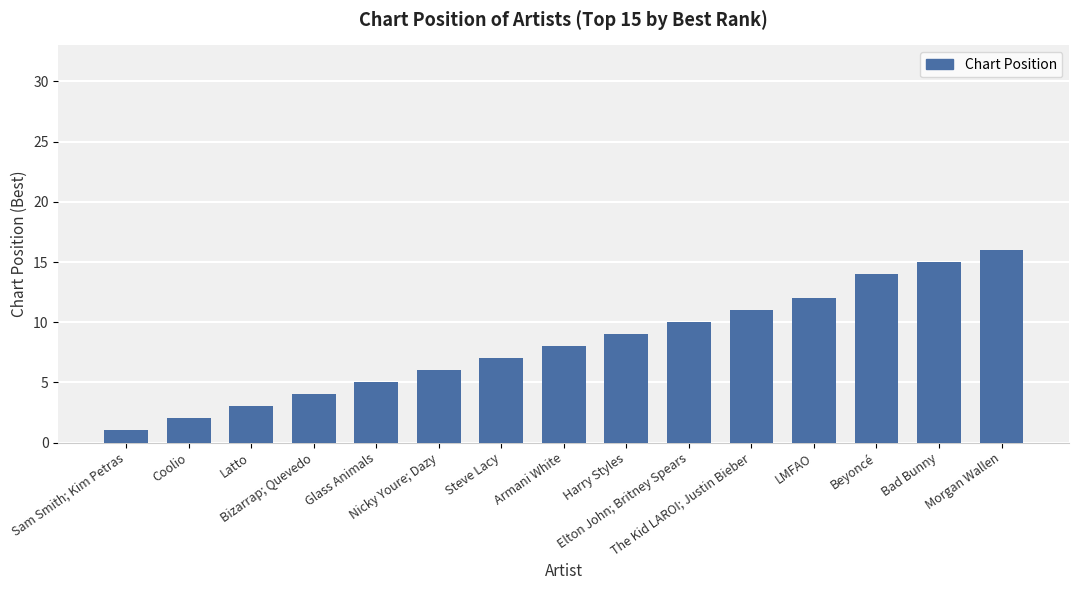

Is it true that the value at Bad Bunny is 4?

False